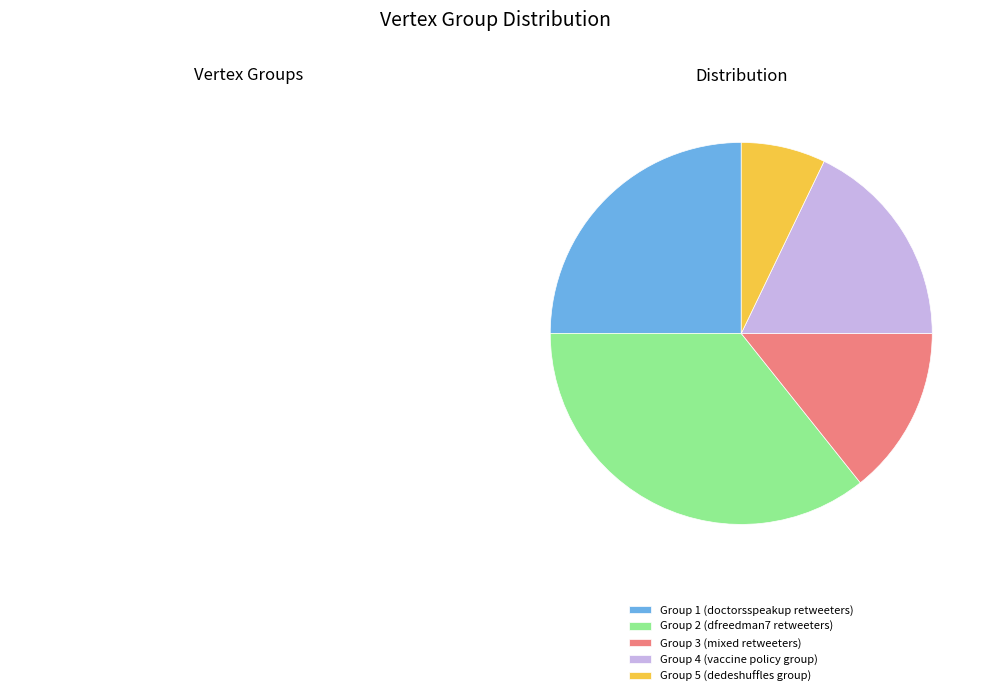

What is the smallest slice in the pie chart?

Group 5 (dedeshuffles group)